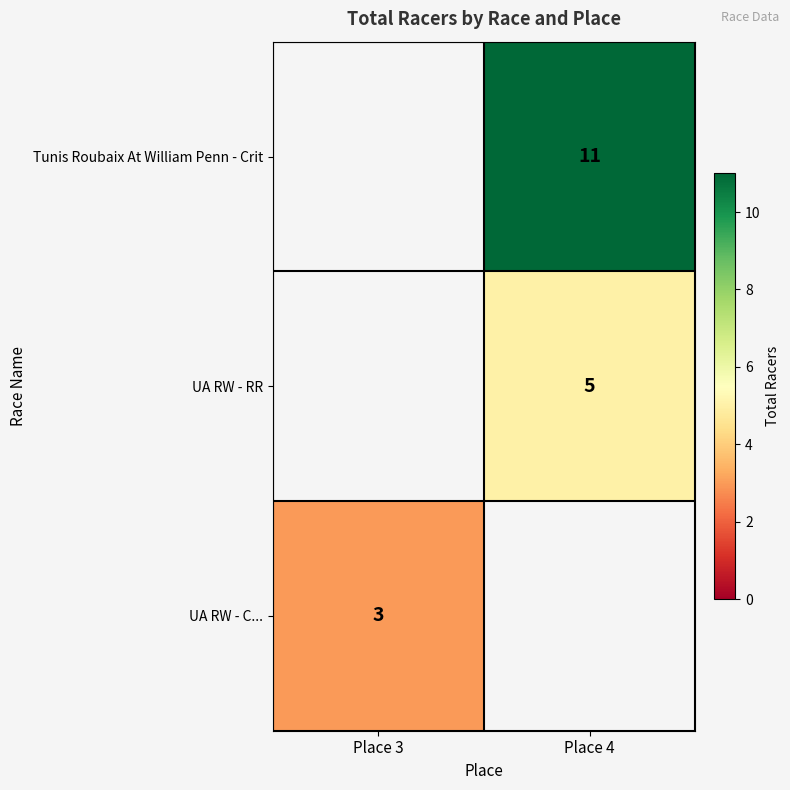

Which category has the lowest value across all series?

Place 3